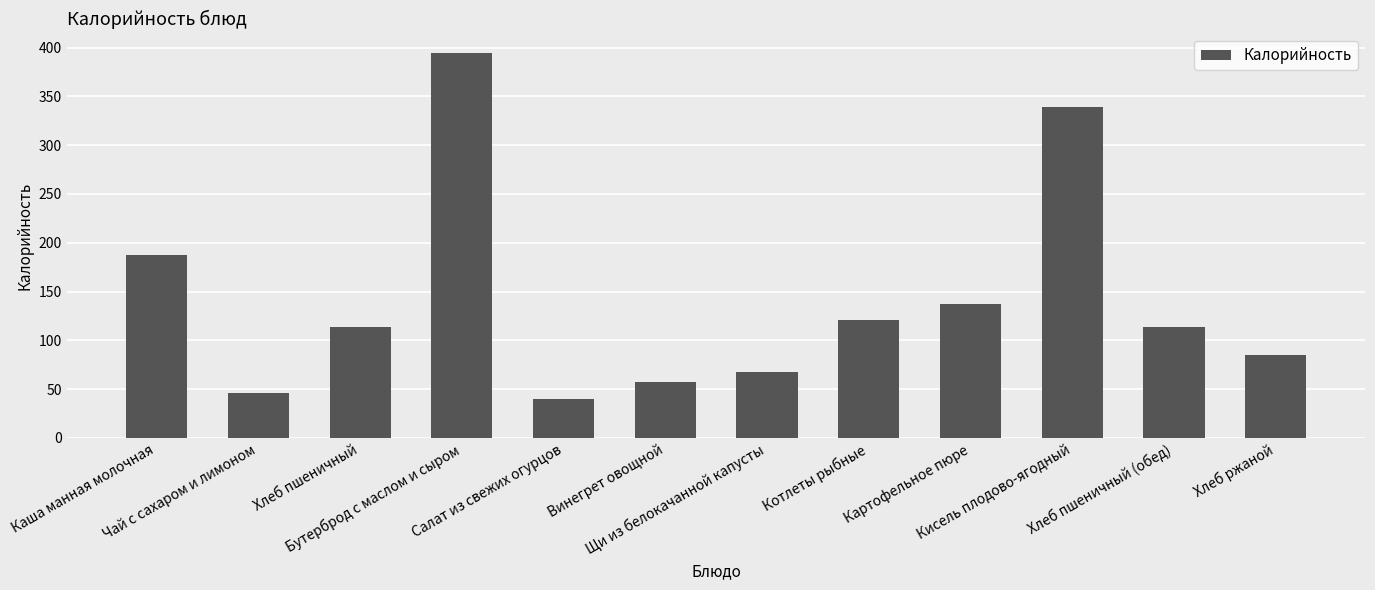

What is the sum of all values?

1700.9